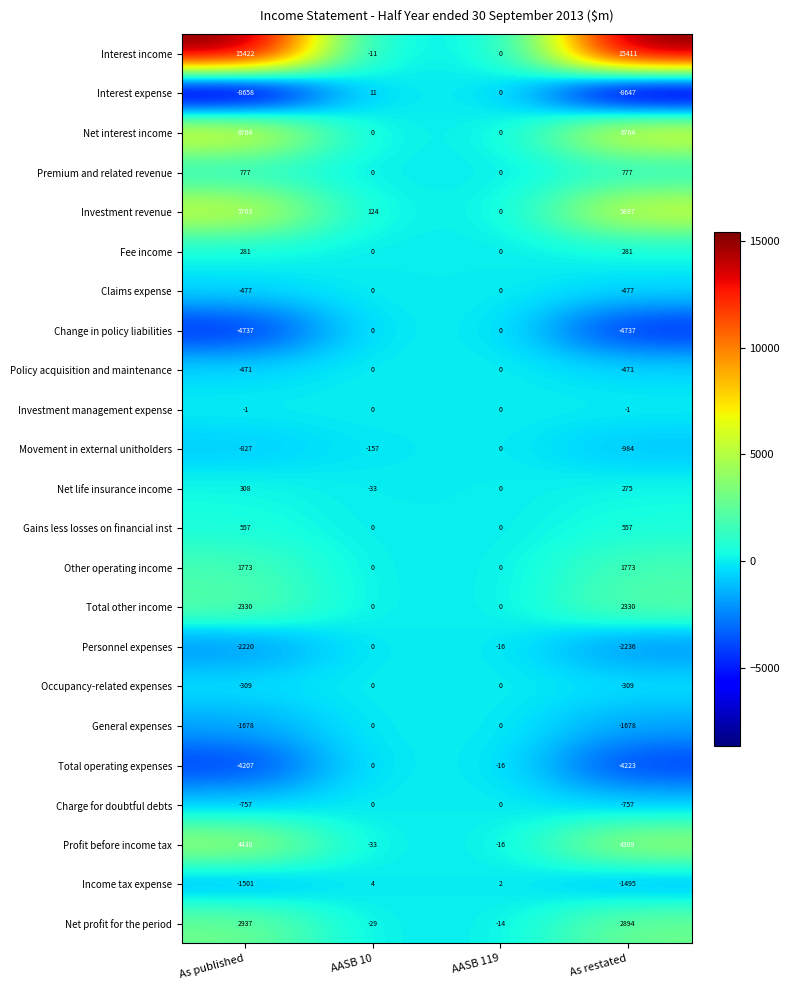

Rank the series at As published from lowest to highest value.

Interest expense, Change in policy liabilities, Total operating expenses, Personnel expenses, General expenses, Income tax expense, Movement in external unitholders, Charge for doubtful debts, Claims expense, Policy acquisition and maintenance, Occupancy-related expenses, Investment management expense, Fee income, Net life insurance income, Gains less losses on financial inst, Premium and related revenue, Other operating income, Total other income, Net profit for the period, Profit before income tax, Investment revenue, Net interest income, Interest income